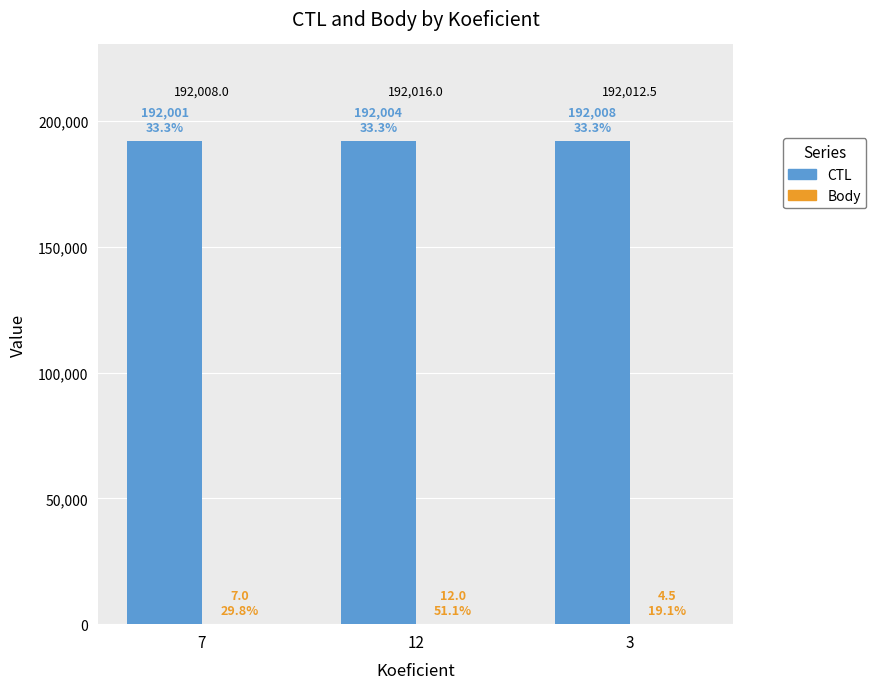

The CTL series shows 192008.0 at 3. True or false?

True